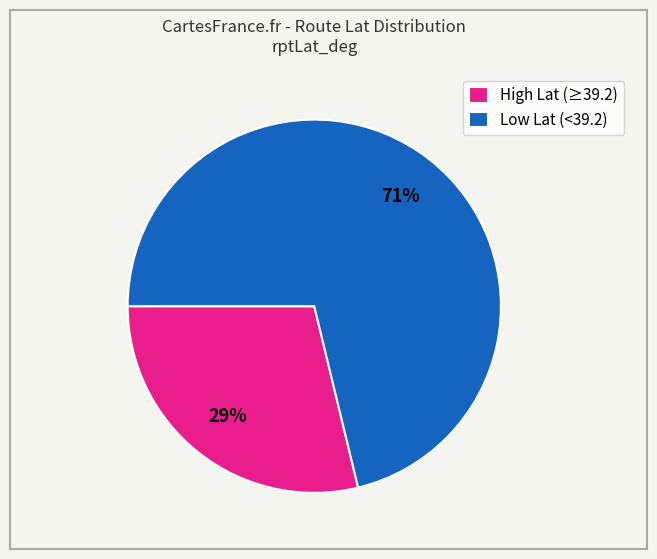

To the nearest percent, what is the difference between the Low Lat (<39.2) and High Lat (≥39.2) slice percentages?

42%